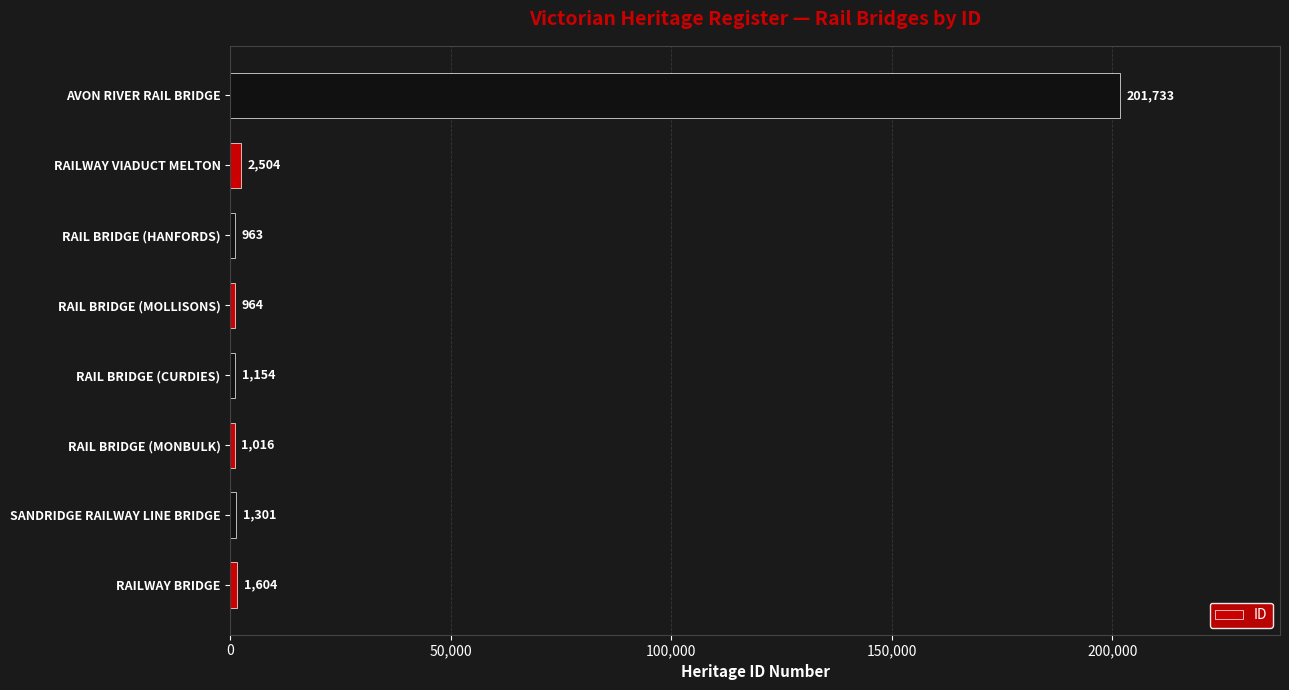

What is the approximate value at RAIL BRIDGE (HANFORDS)?

963